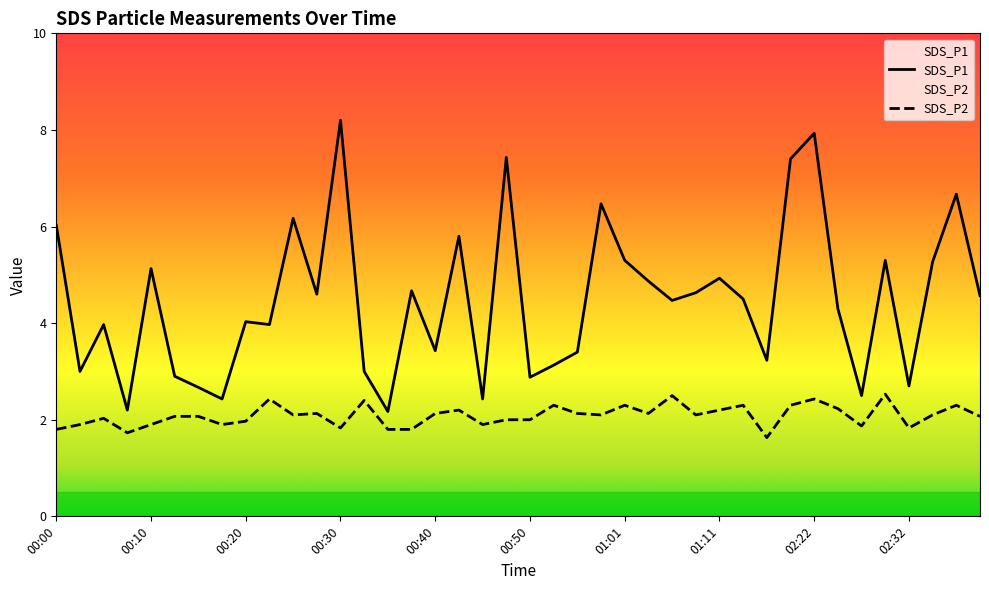

True or false: SDS_P2 and SDS_P1 cross at least once.

False